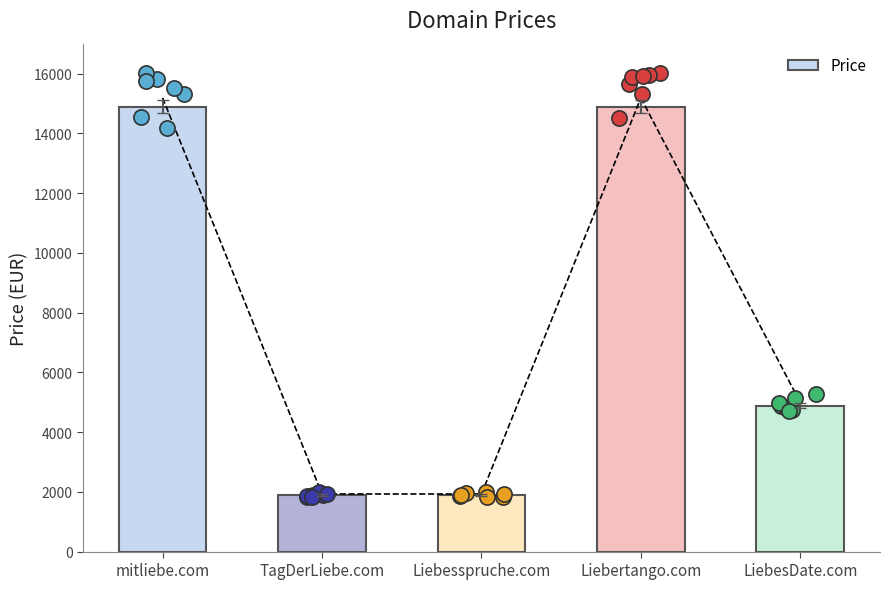

What is the ratio of the value at LiebesDate.com to the value at TagDerLiebe.com?

2.6